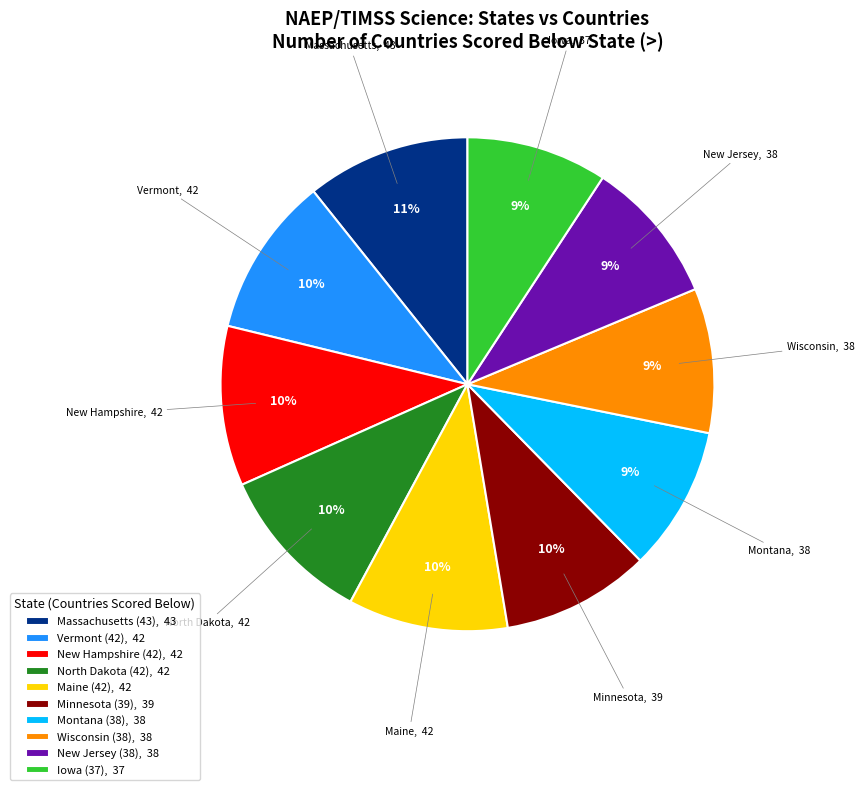

Is there a majority slice in this chart?

No